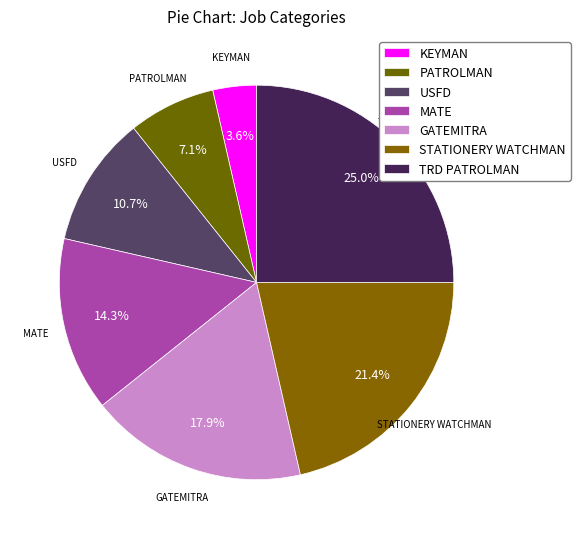

What is the change in value from USFD to GATEMITRA?

+2